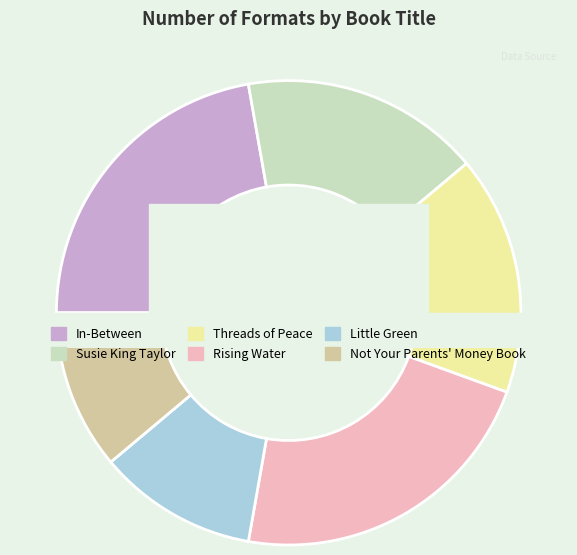

Does Susie King Taylor represent more than half of the total?

No